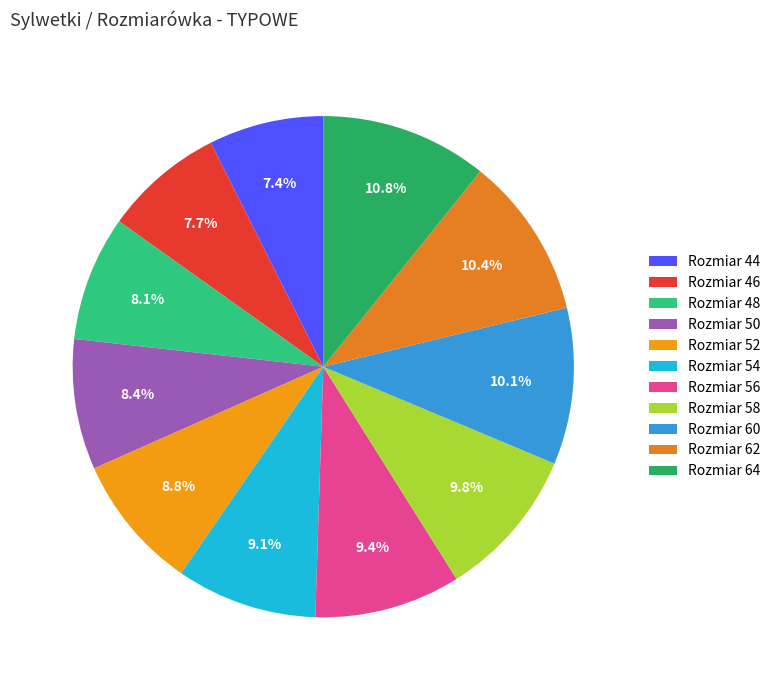

Which slice is the smallest?

44